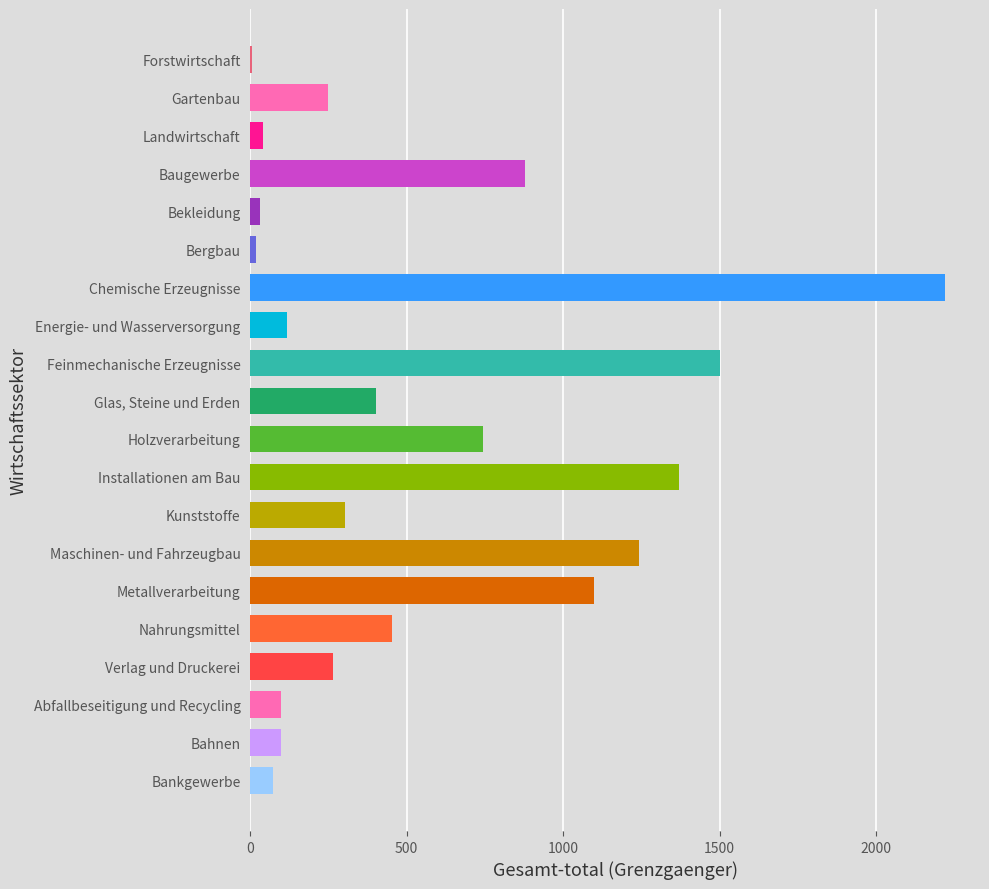

Which has a higher value, Baugewerbe or Bahnen?

Baugewerbe